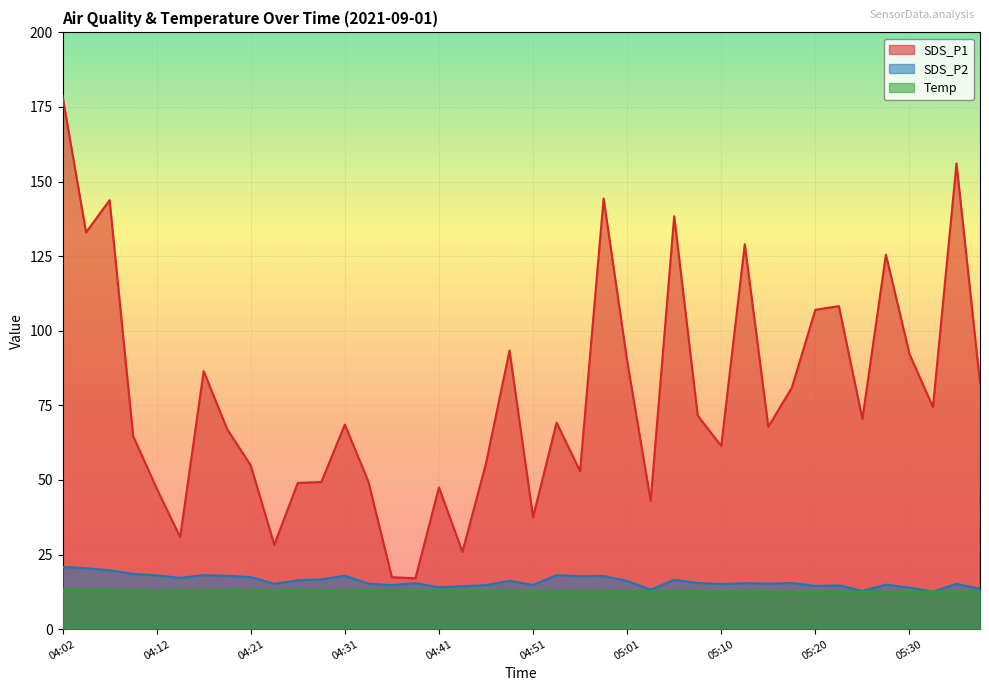

In SDS_P1, how many points are lower than both neighbors (excluding endpoints)?

12